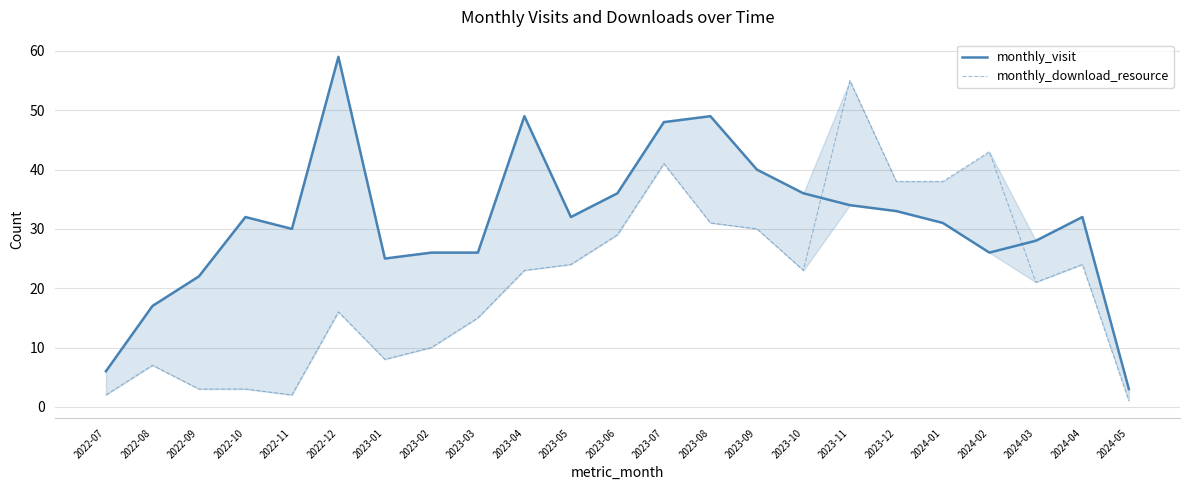

In monthly_visit, how many points are lower than both neighbors (excluding endpoints)?

4